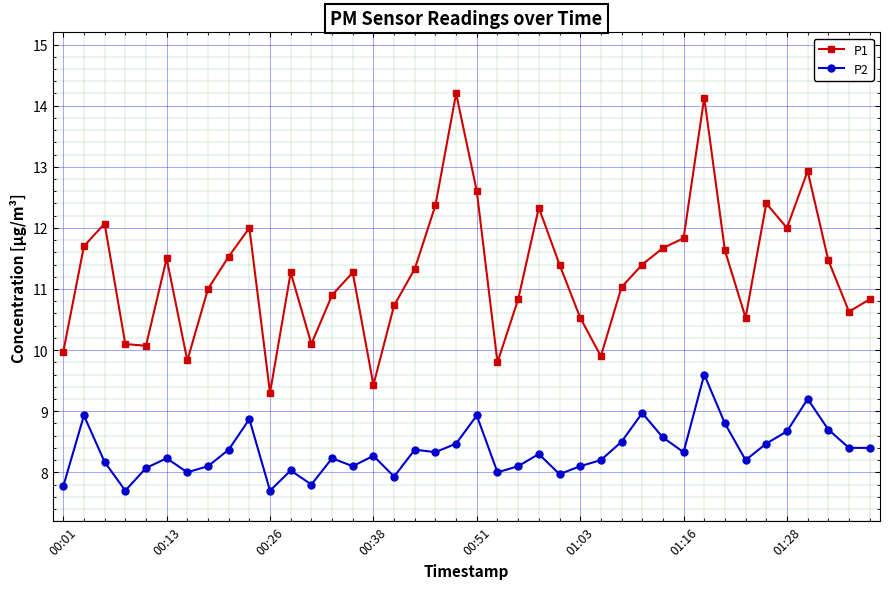

How many categories are shown in the chart?

40